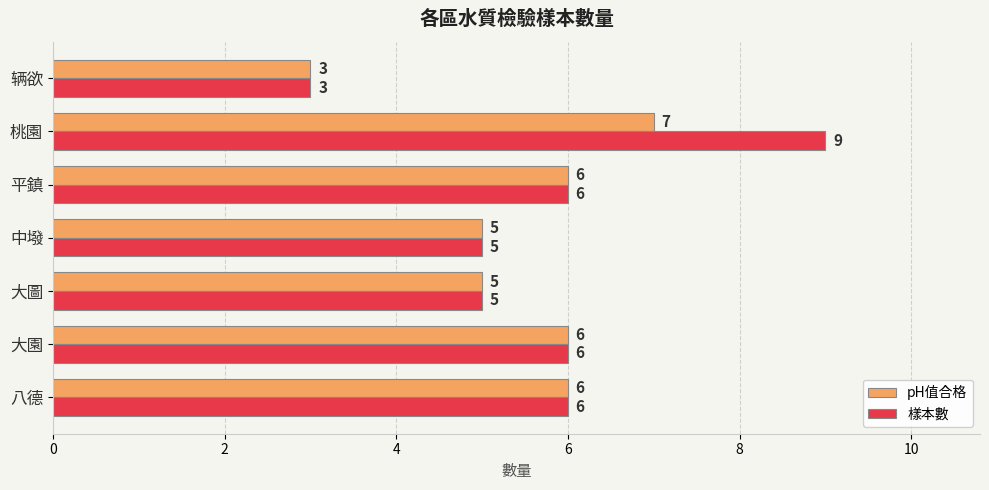

List the series in order of their overall mean, highest first.

樣本數, pH值合格